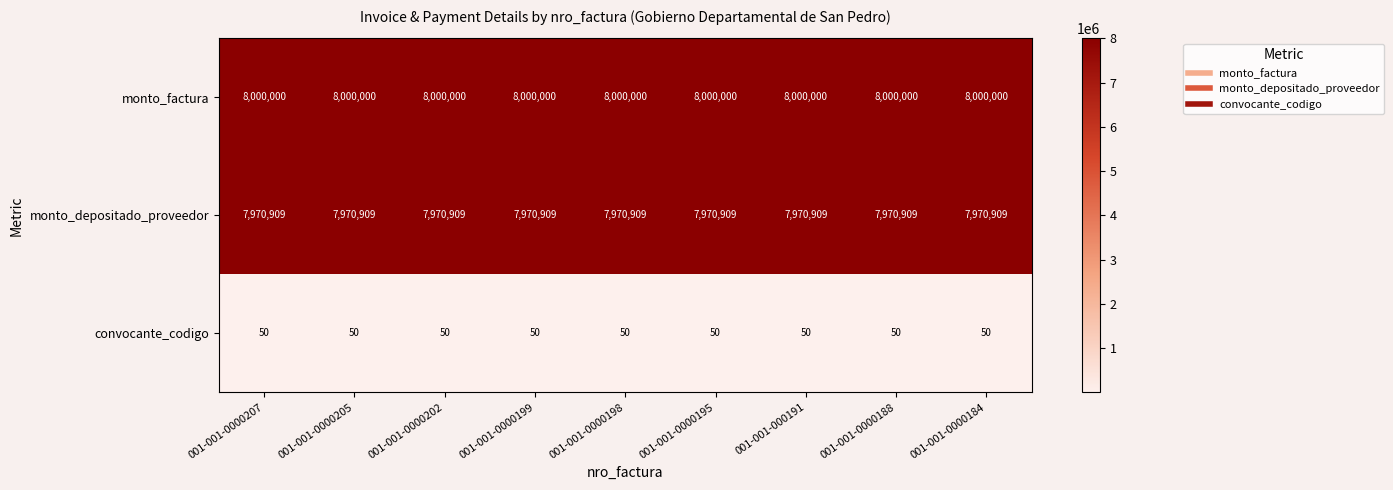

What is the difference between the highest and lowest values at 001-001-0000205?

7999950